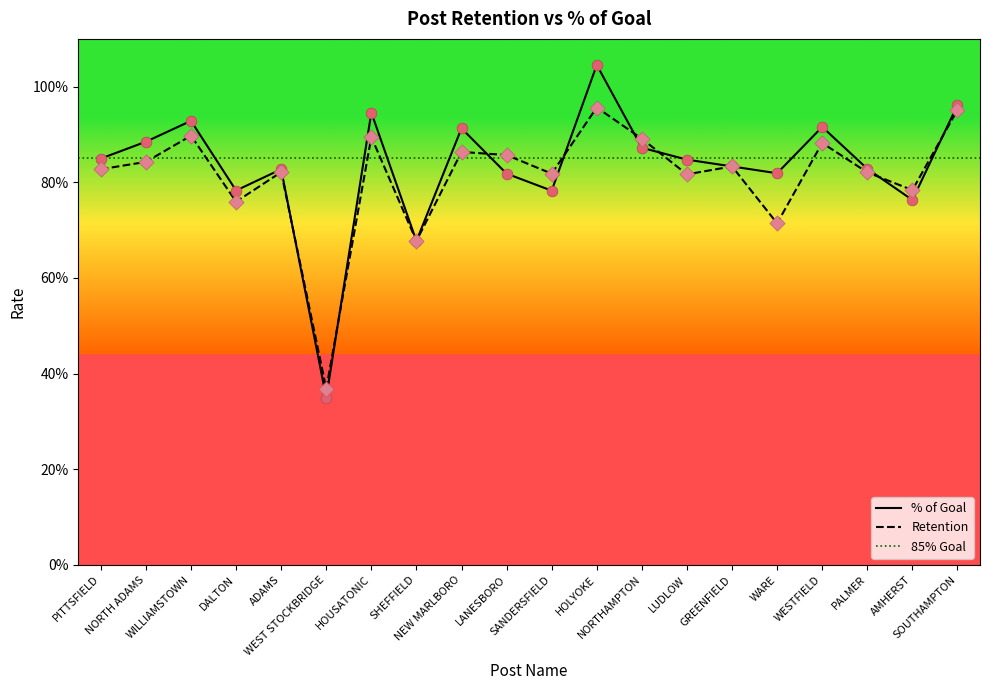

At how many categories does at least one series exceed 0?

20